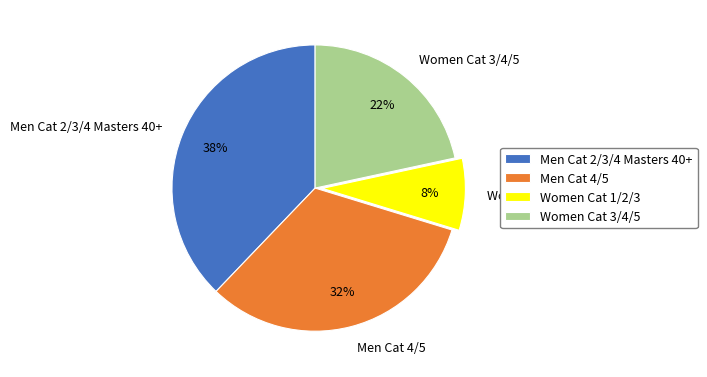

How many slices are in this pie chart?

4